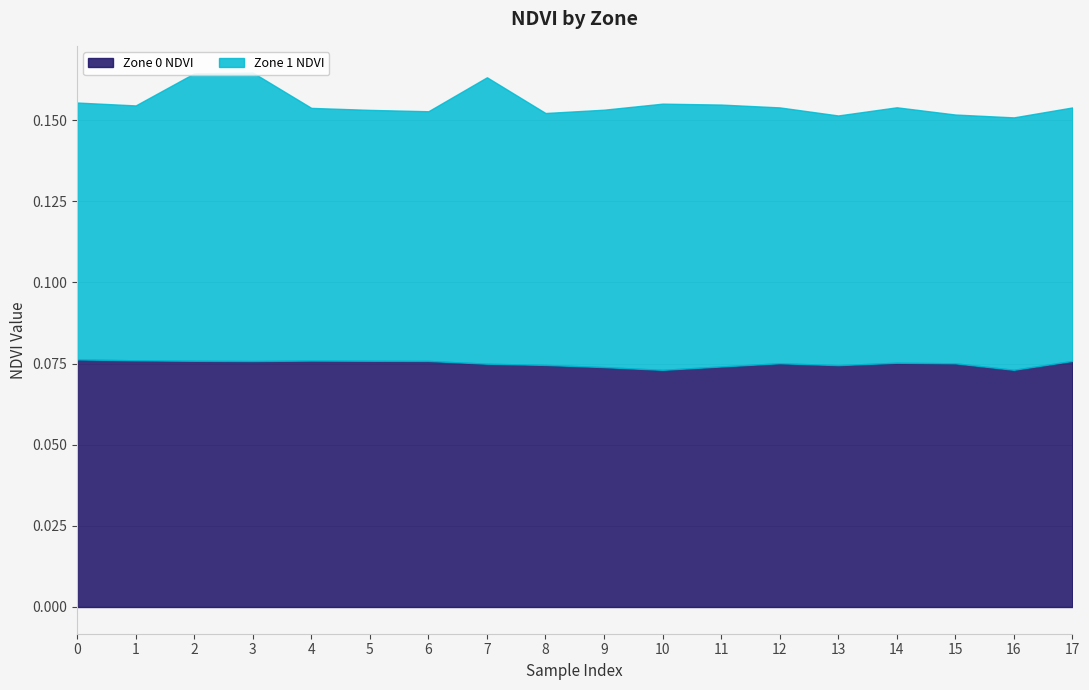

Where is the first local maximum for Zone 1 NDVI?

3